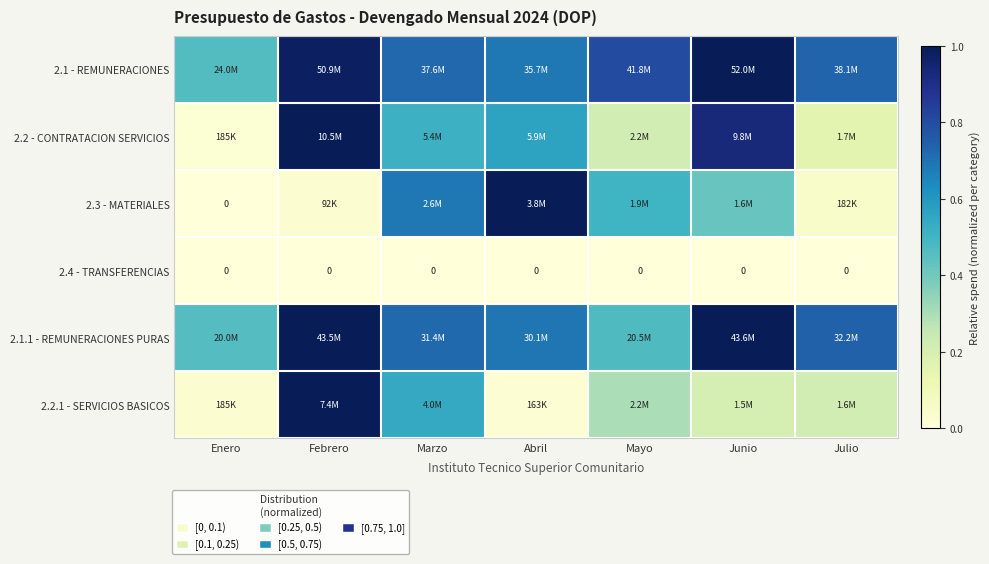

Rank the categories by 2.2.1 - SERVICIOS BASICOS value from highest to lowest.

Febrero, Marzo, Mayo, Julio, Junio, Enero, Abril